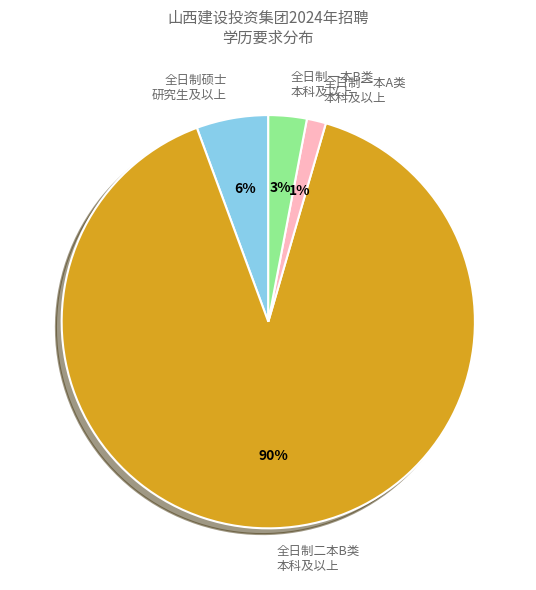

What is the largest slice in the pie chart?

全日制二本B类 本科及以上